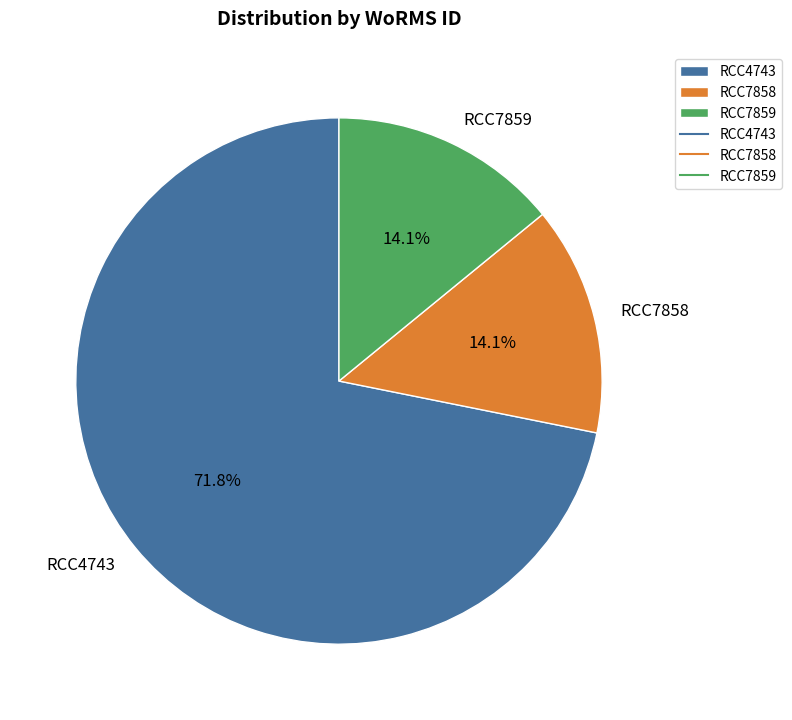

What portion of the pie excludes RCC4743?

28.2%